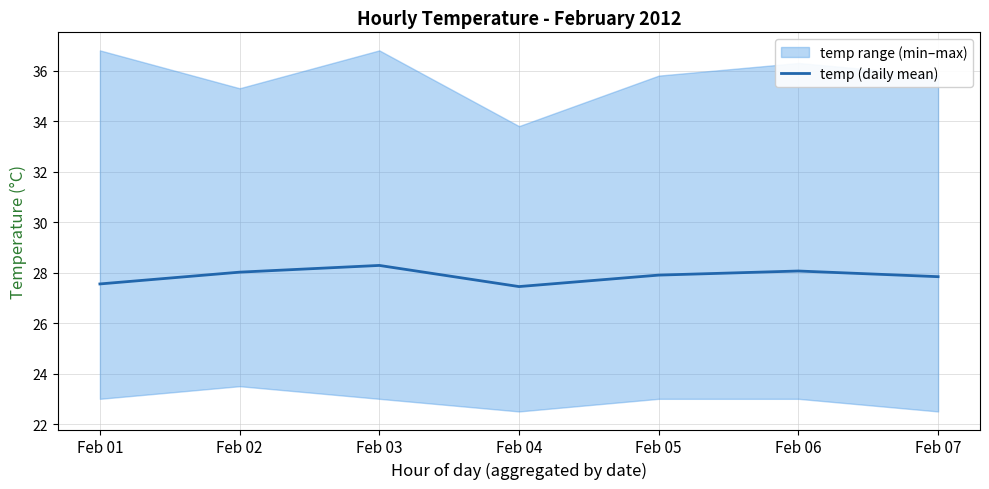

Approximately how many times larger is the value at Feb 02 compared to Feb 04?

1.0